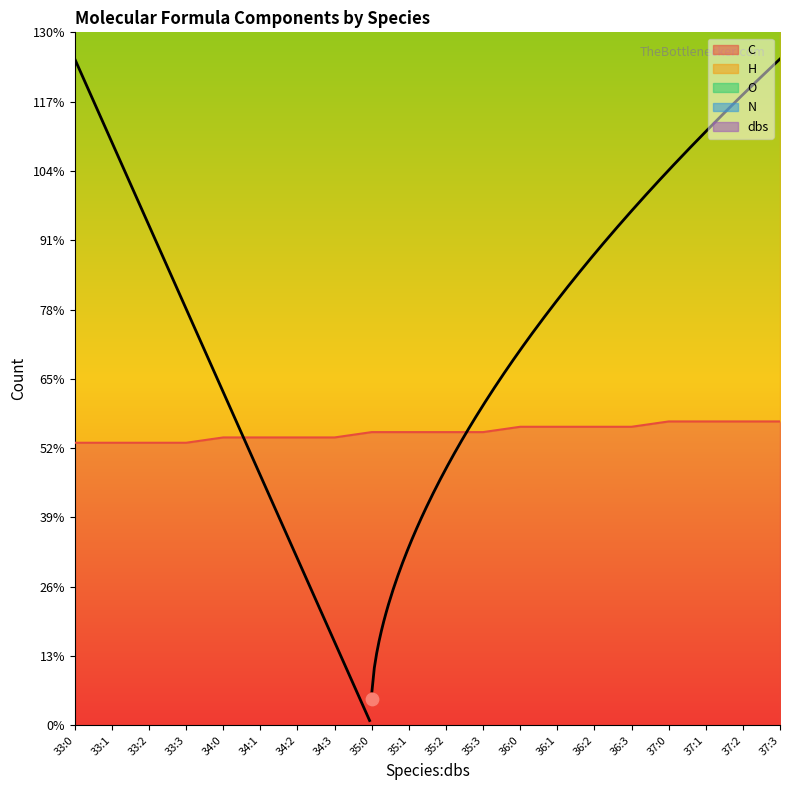

What are all the series names shown in the legend?

C, H, O, N, dbs